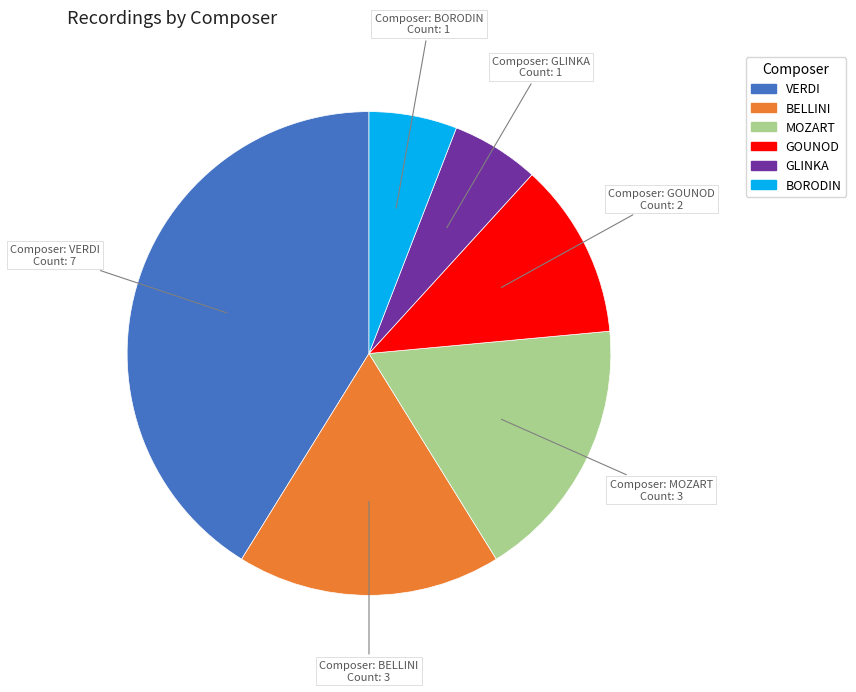

What is the ratio of the value at GOUNOD to the value at MOZART?

0.7